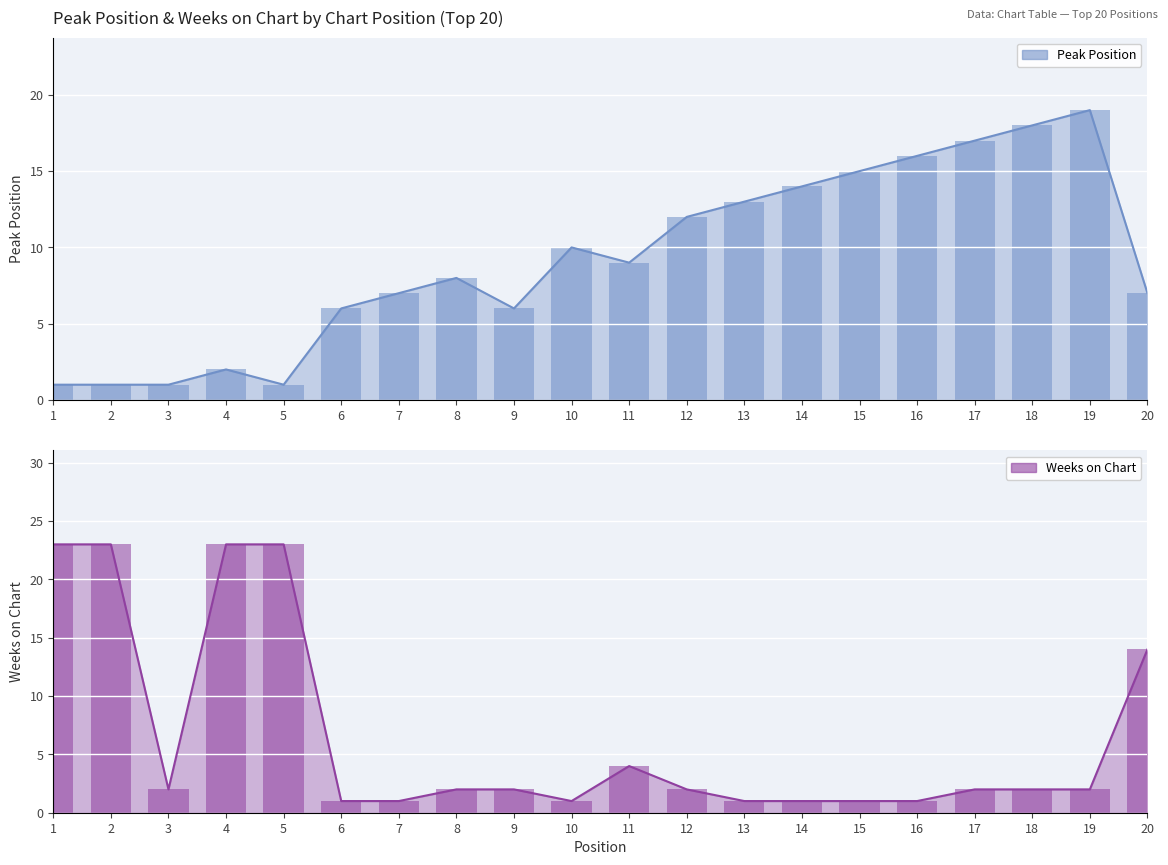

Reading right to left, list all the values displayed in this chart.

Peak Position: 7	19	18	17	16	15	14	13	12	9	10	6	8	7	6	1	2	1	1	1
Weeks on Chart: 14	2	2	2	1	1	1	1	2	4	1	2	2	1	1	23	23	2	23	23